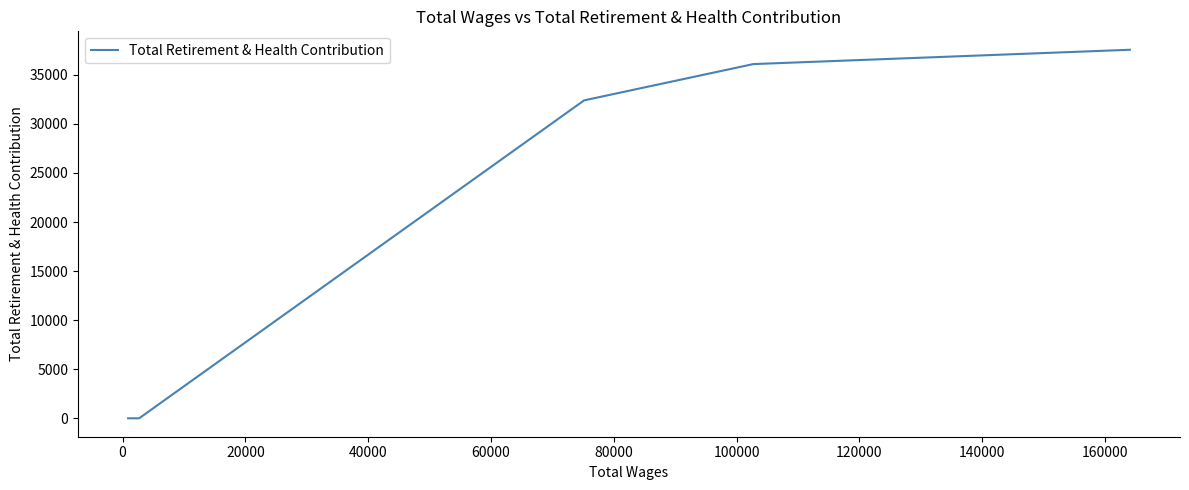

What is the average value?

17677